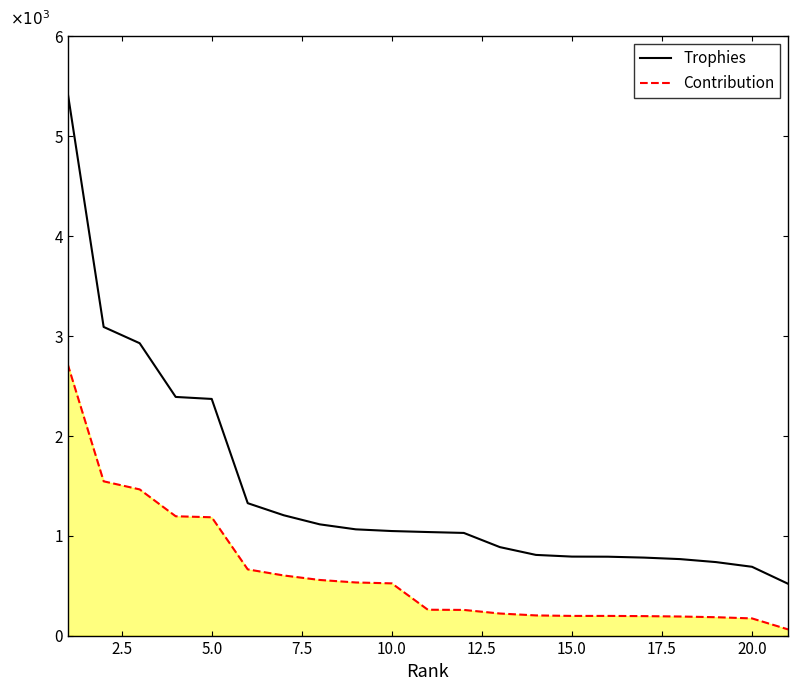

What is the value of the Contribution point at the 15th from the left?

197